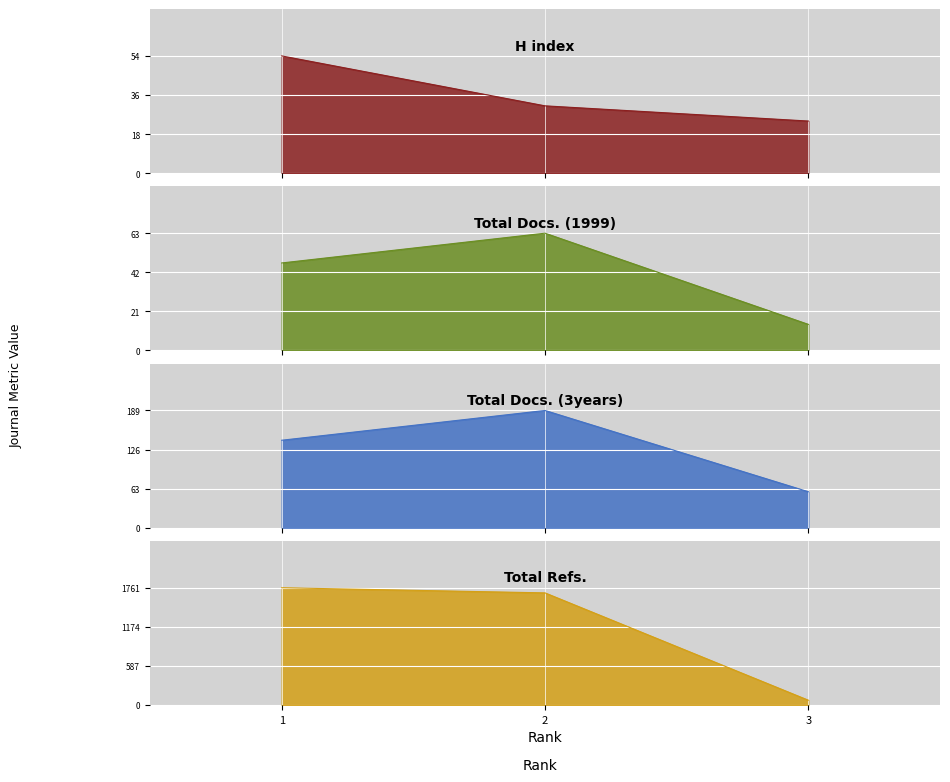

At which label does Total Refs. reach its minimum?

3